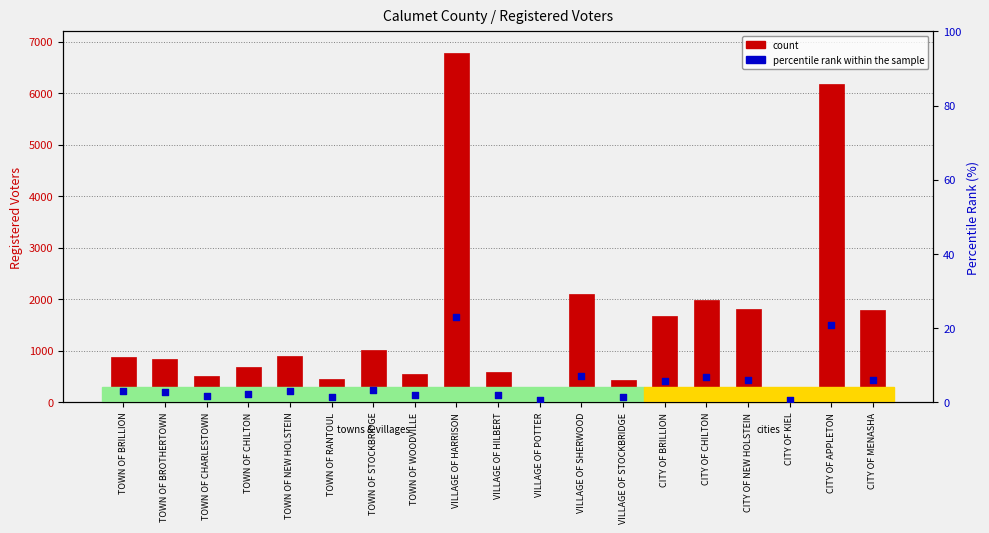

At which category is the sum across all series the highest?

VILLAGE OF HARRISON